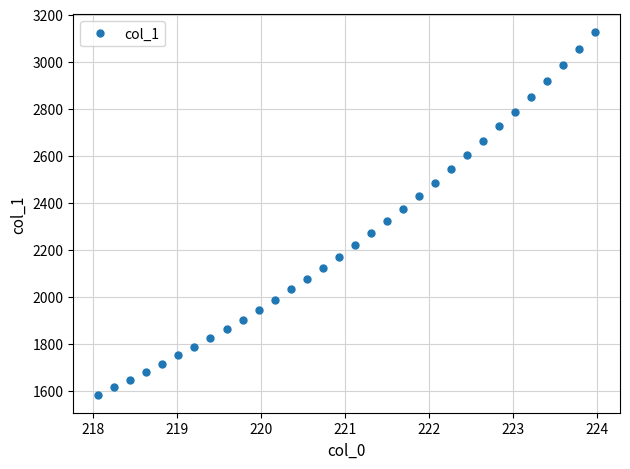

What is the difference between the maximum and minimum values?

1539.8